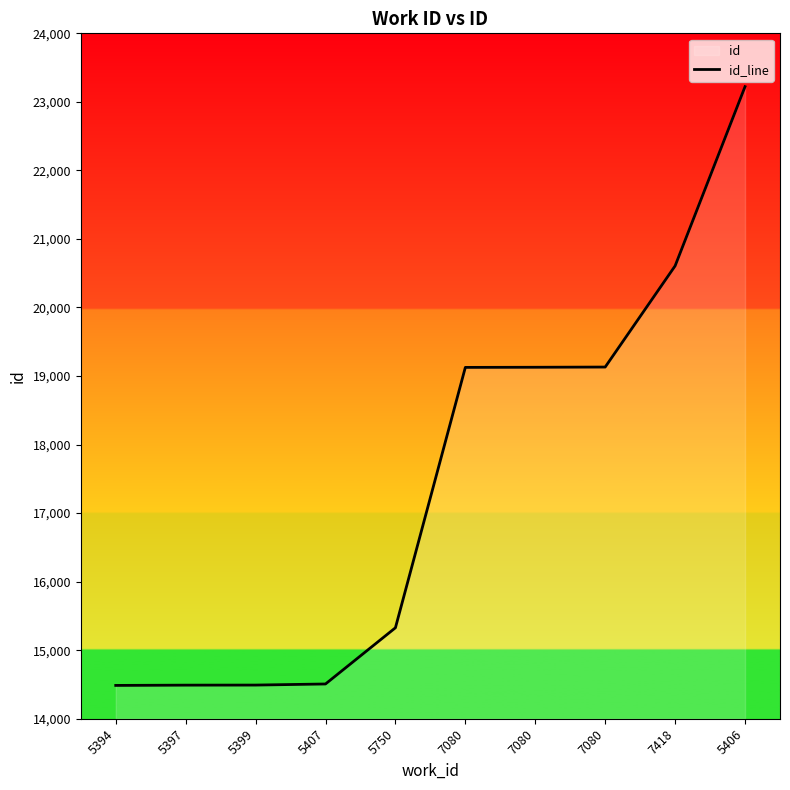

Reading left to right, extract all data points from this chart.

14486	14490	14491	14507	15327	19126	19128	19131	20607	23222